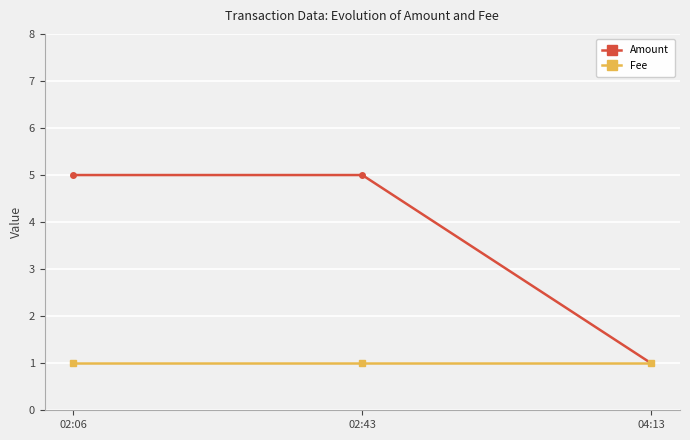

What are all the series names shown in the legend?

Amount, Fee